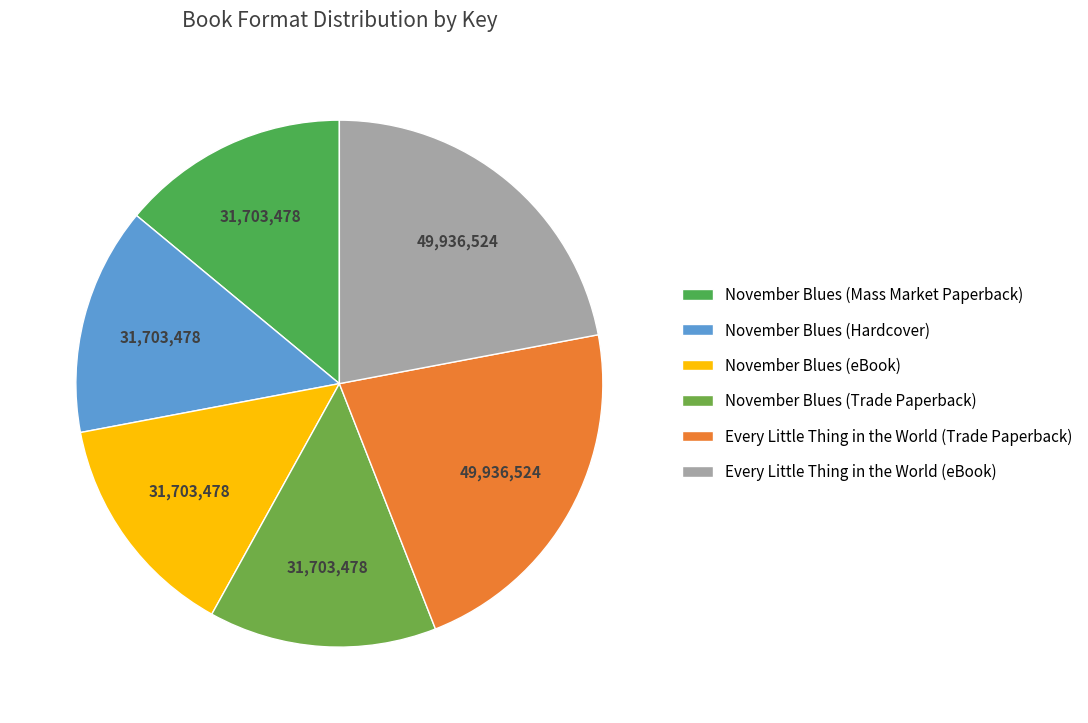

Count the number of slices in the pie.

6